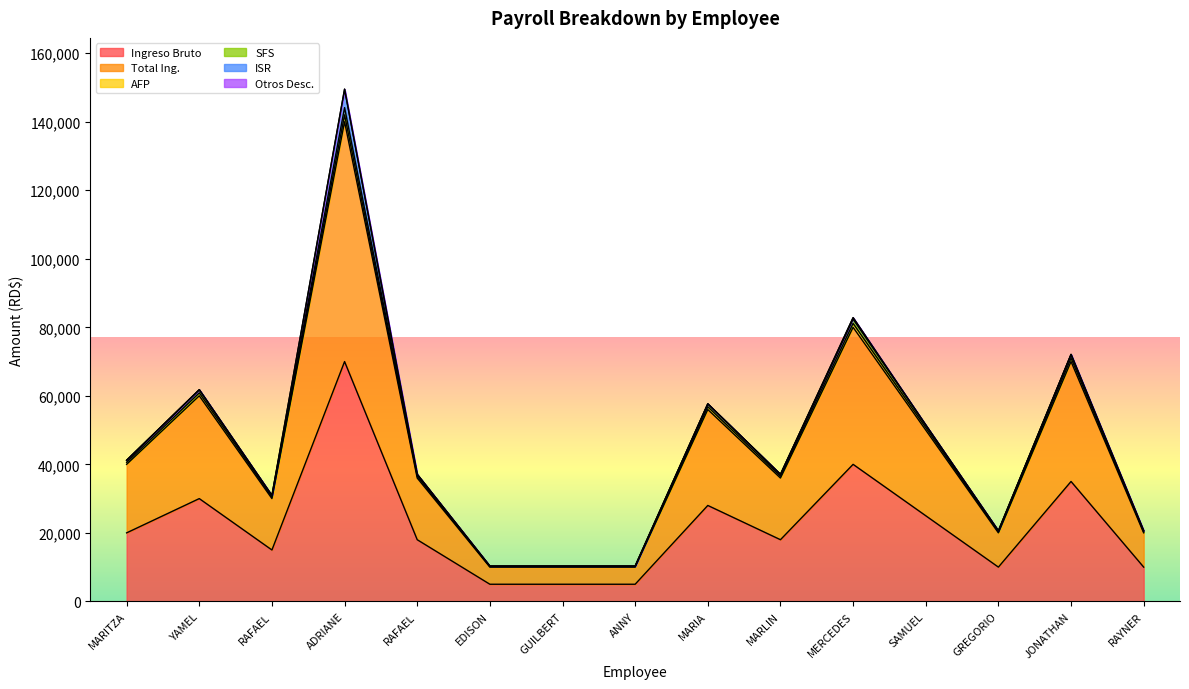

At how many categories does at least one series exceed 23657?

10